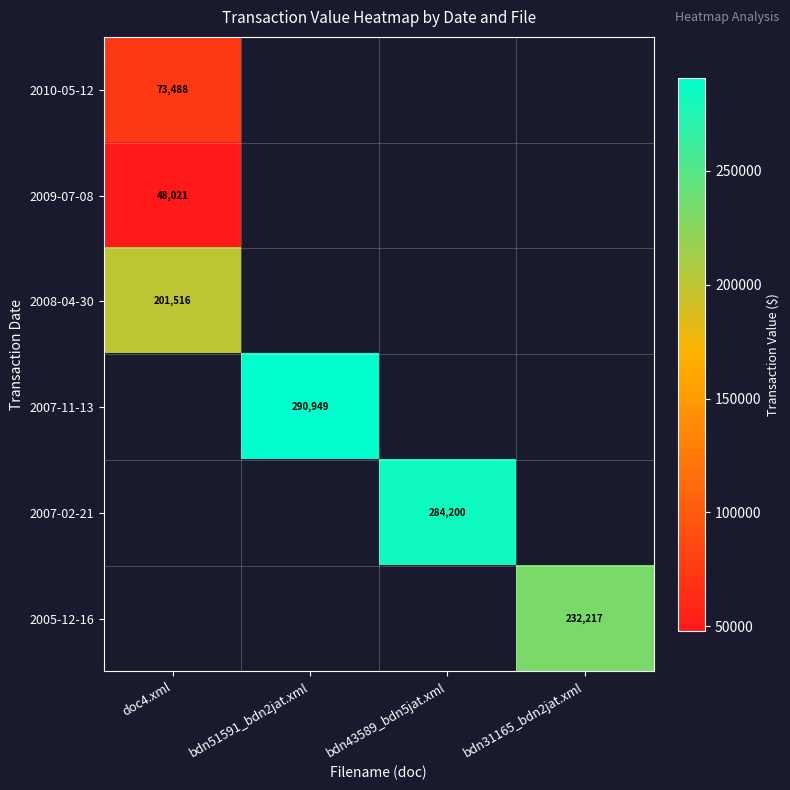

How many positive values does the 2007-02-21 series have?

1